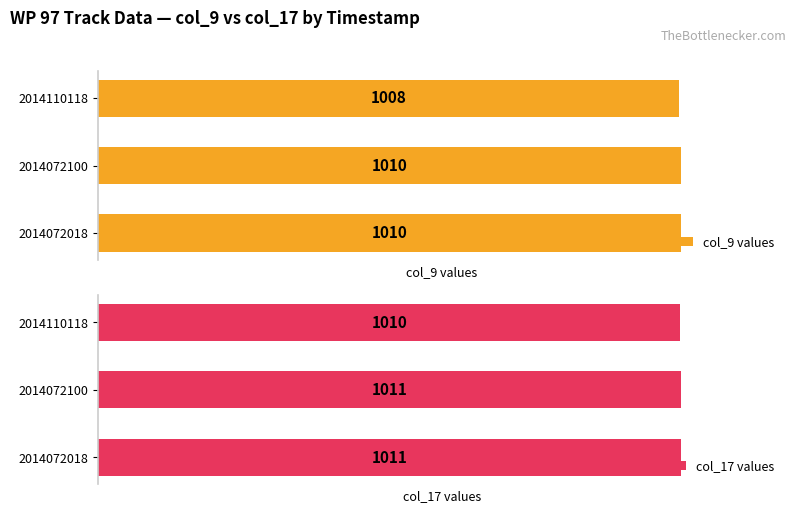

What is the sum of all col_9 values values?

3028